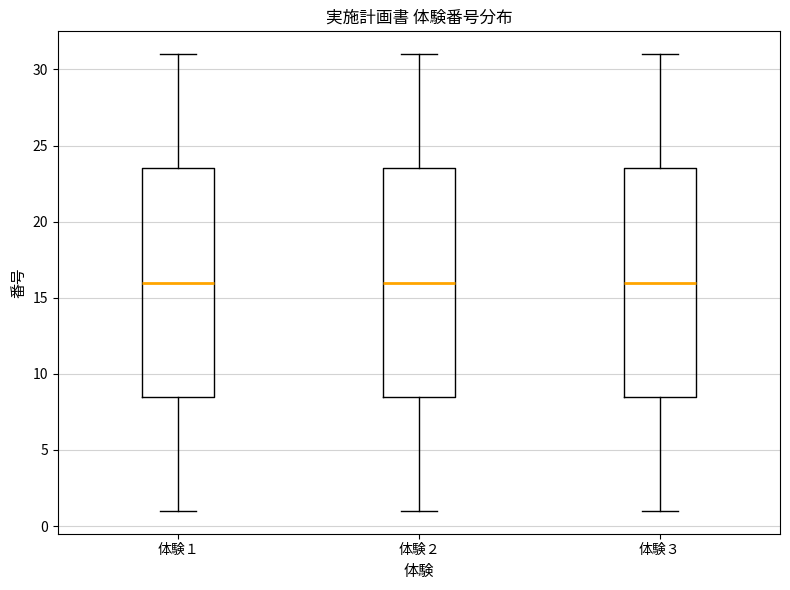

Reading left to right, read every box against the y-axis: the position of its median line, the range the box covers, and the ends of its whiskers. The values are not printed on the chart, so give them approximately, as read against the axis.

体験１: median 16.0, box 8.5 to 23.5, whiskers 1.0 to 31.0
体験２: median 16.0, box 8.5 to 23.5, whiskers 1.0 to 31.0
体験３: median 16.0, box 8.5 to 23.5, whiskers 1.0 to 31.0